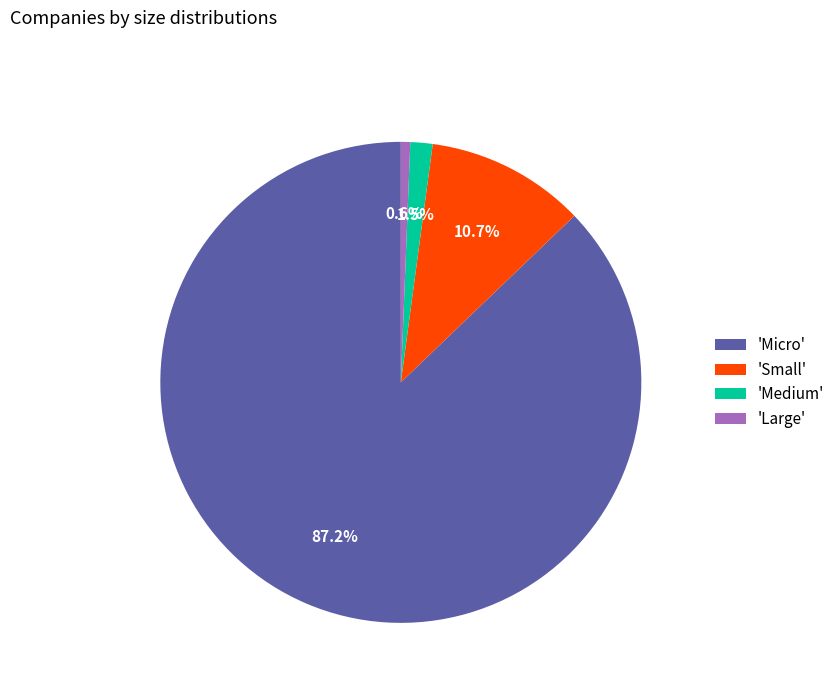

How many slices are in this pie chart?

4